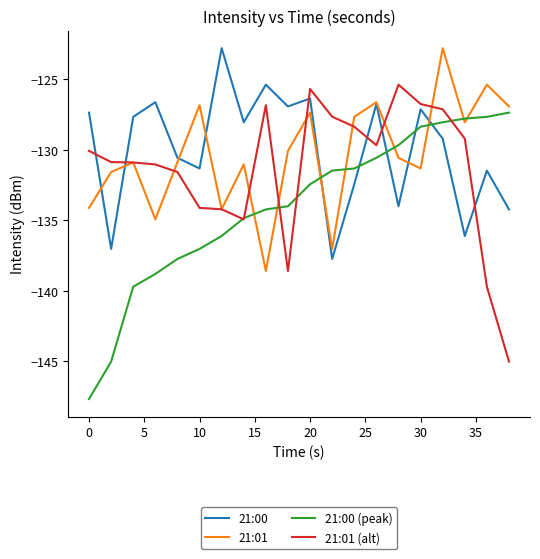

What is the greatest value displayed?

-122.8